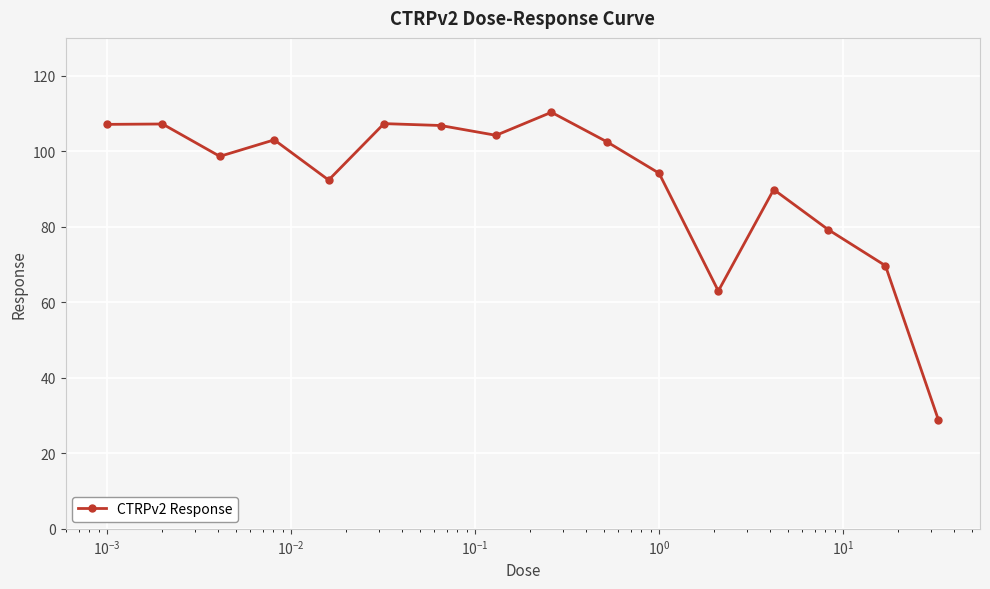

What is the value of the 5th point from the left?

92.4